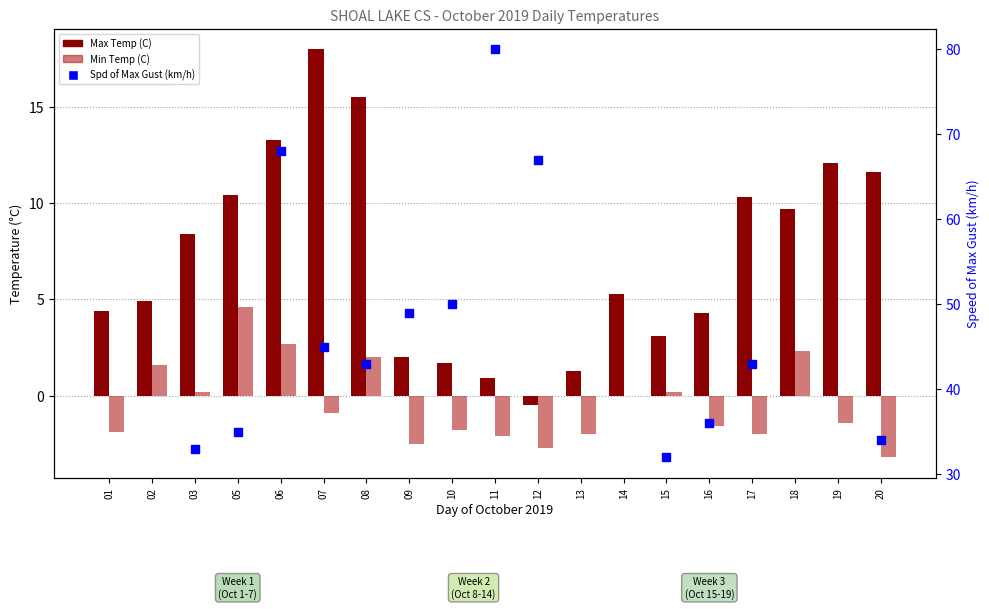

What are all the series names shown in the legend?

Max Temp (C), Min Temp (C), Spd of Max Gust (km/h)